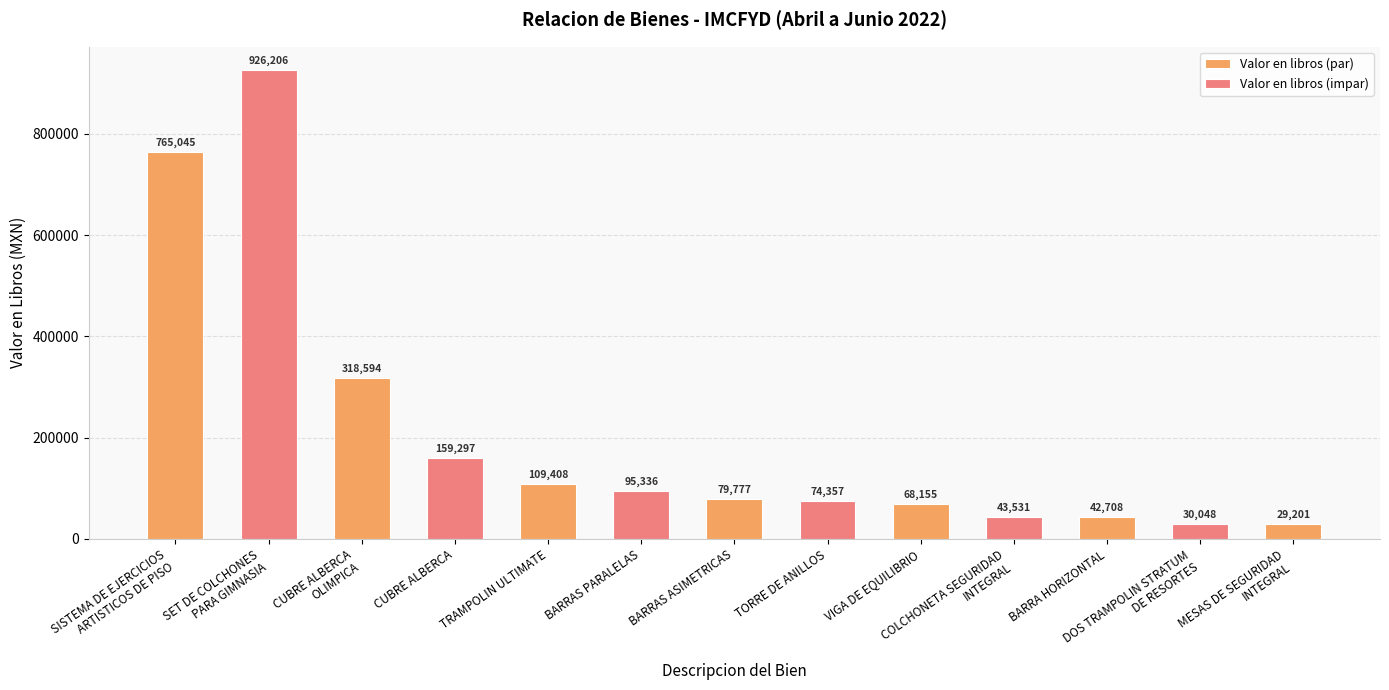

What is the difference between the maximum and minimum values?

897004.8